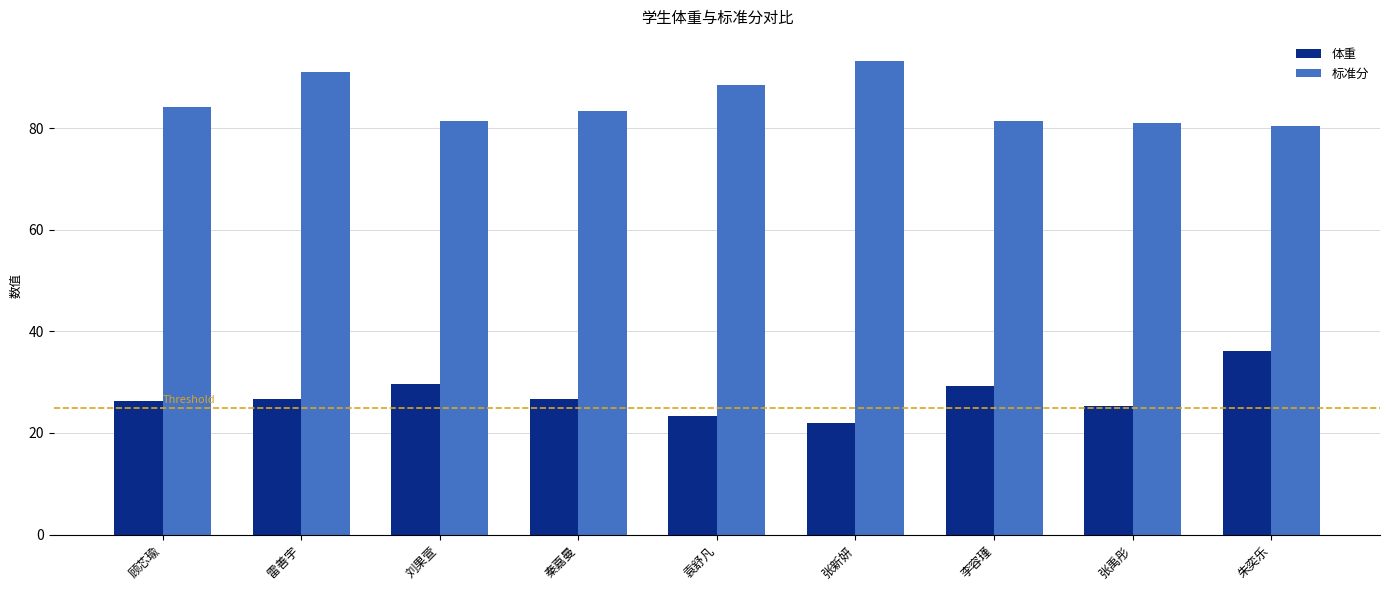

How many bars are there in each group?

2